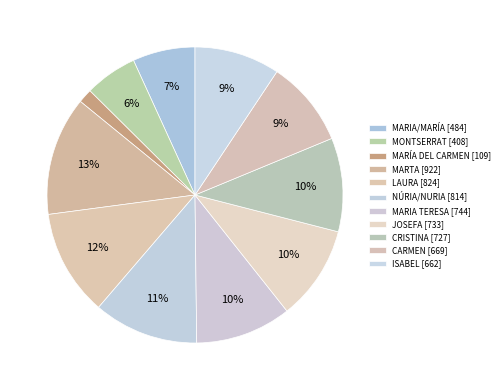

What is the ratio of the value at ISABEL to the value at CARMEN?

1.0